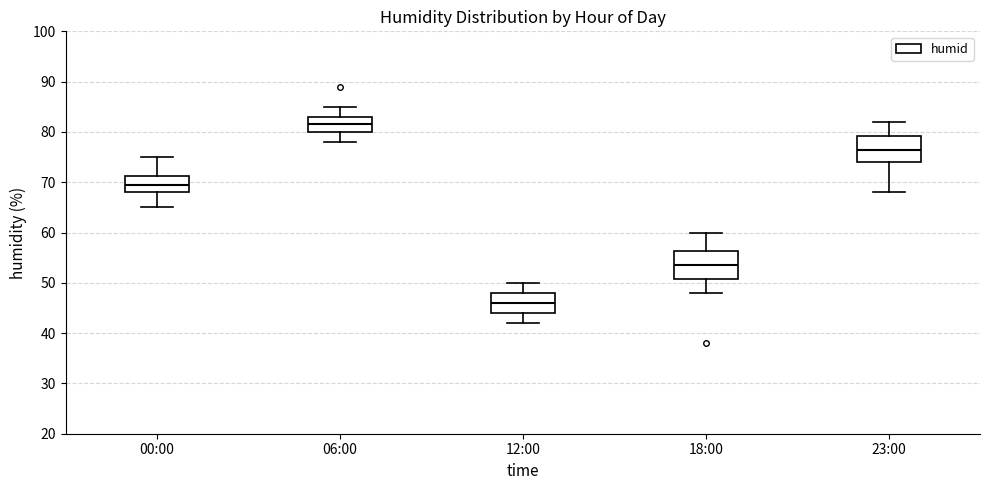

Which box's median line is the highest?

06:00